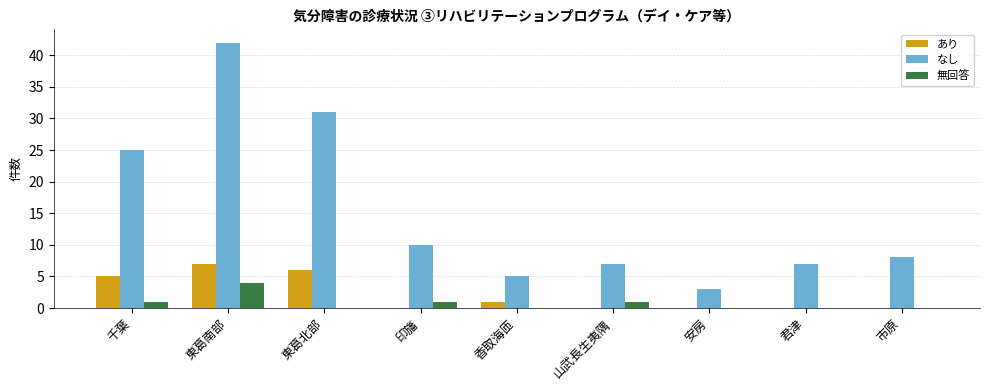

Between 千葉 and 市原, which series saw the biggest shift?

なし